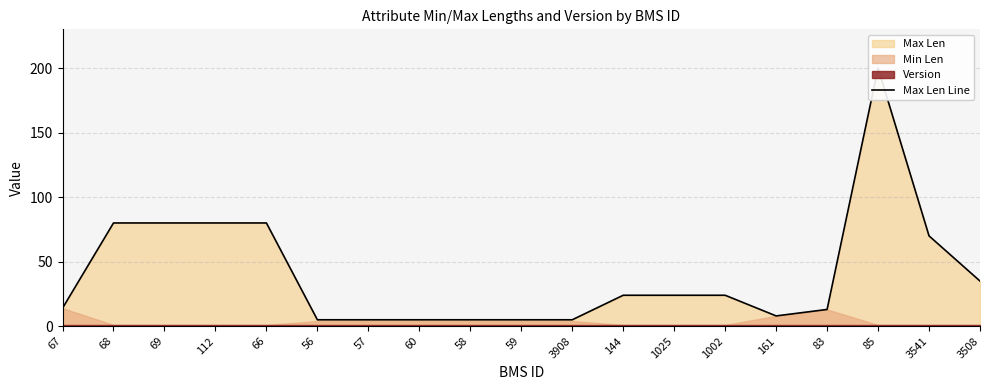

At which label does the data first exceed 24?

68